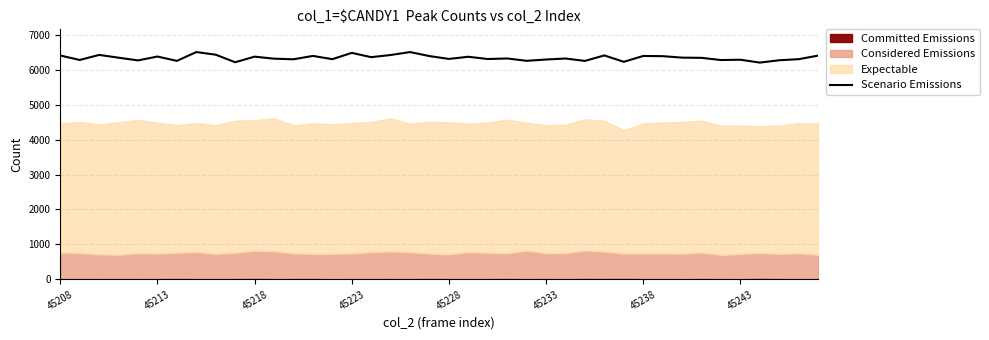

How many values exceed 6336?

19